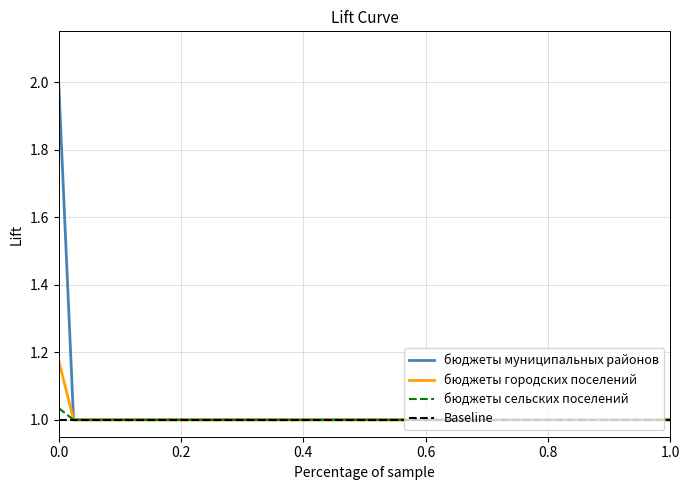

The value of бюджеты муниципальных районов at 904 is 1.0. True or false?

True